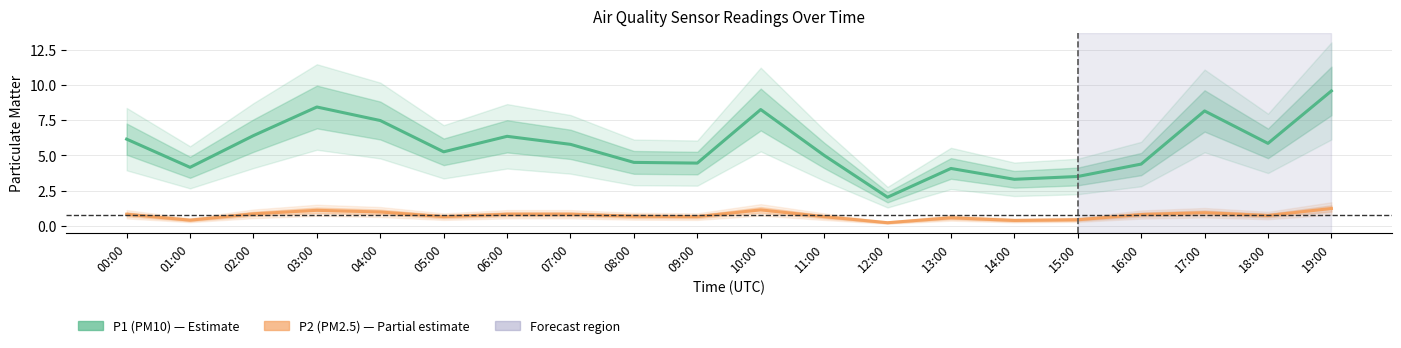

What is the average value of the P1 (PM10) series?

5.7